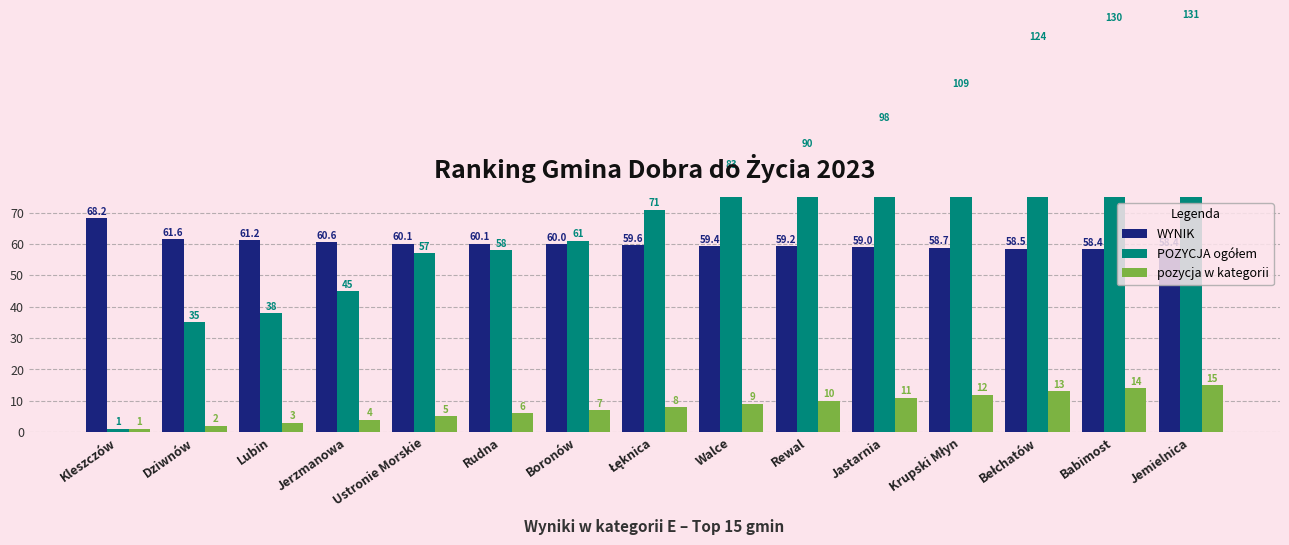

The pozycja w kategorii series shows 6.0 at Rudna. True or false?

True